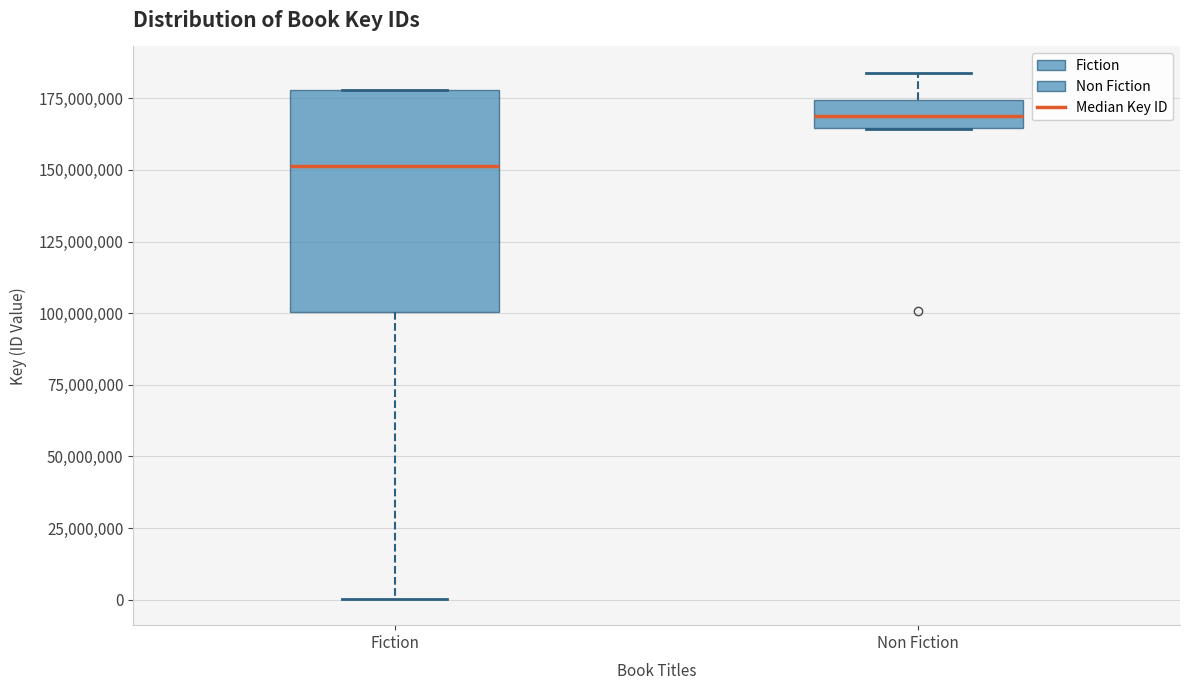

Which box is the tallest, from its lower edge to its upper edge?

Fiction